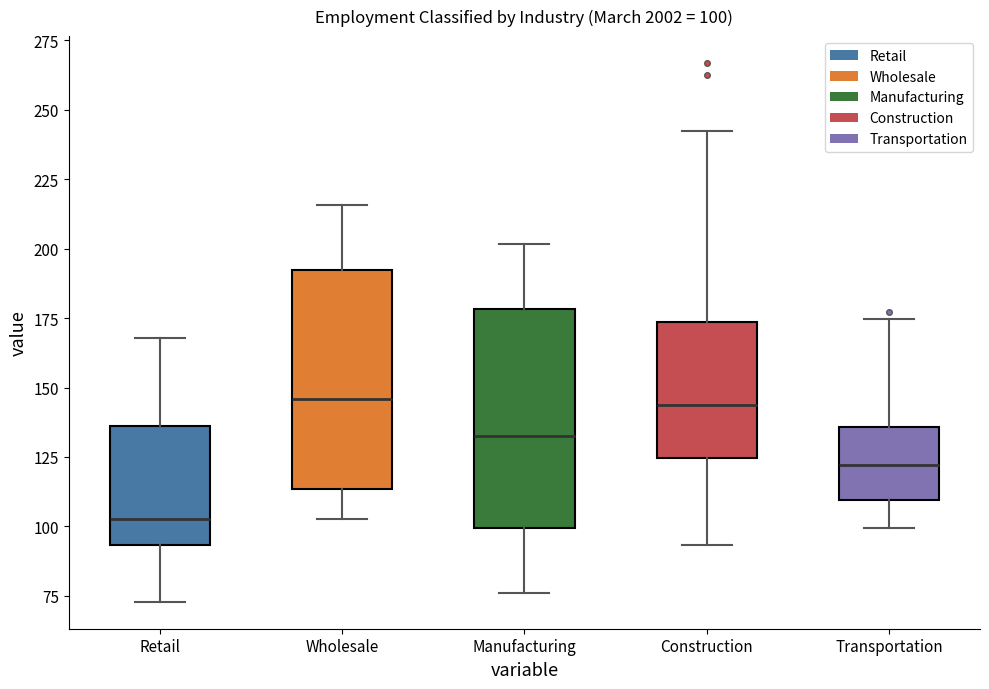

Which box's median line is the lowest?

Retail